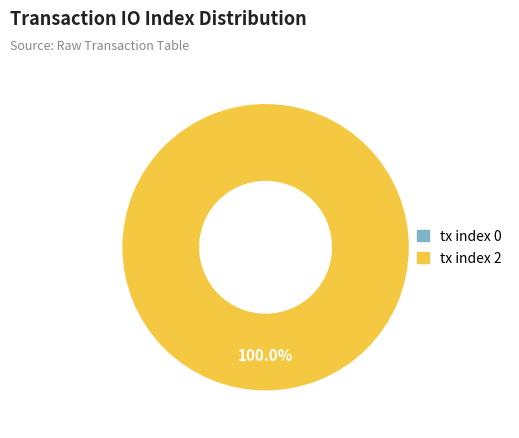

Between tx index 0 and tx index 2, which is larger?

tx index 2